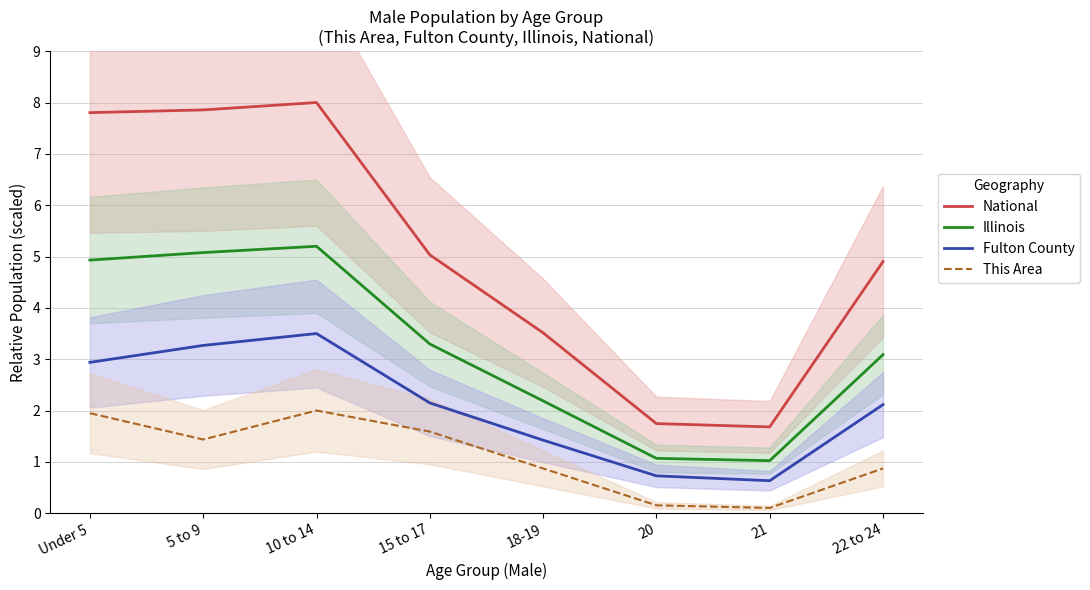

True or false: This Area and Fulton County intersect in this chart.

False